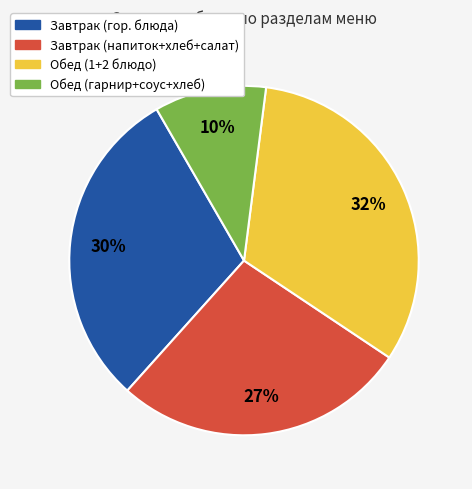

To the nearest percent, what is the difference between the largest and smallest slice percentages?

22%